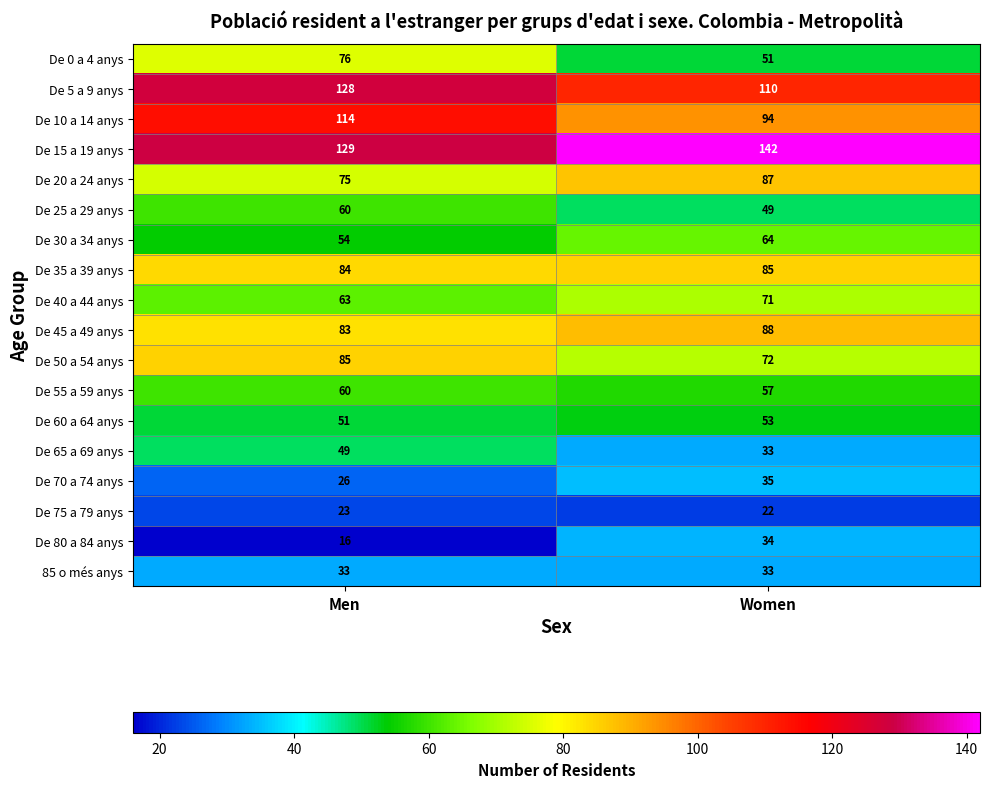

At which category is the sum across all series the highest?

Men